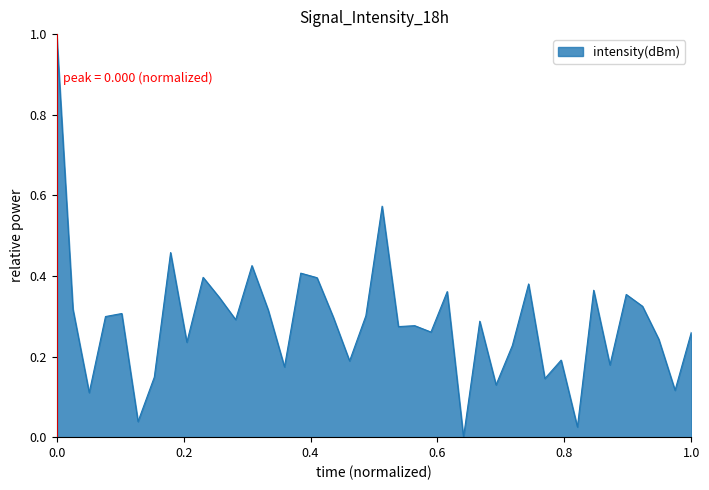

How many lines are shown in the chart?

1